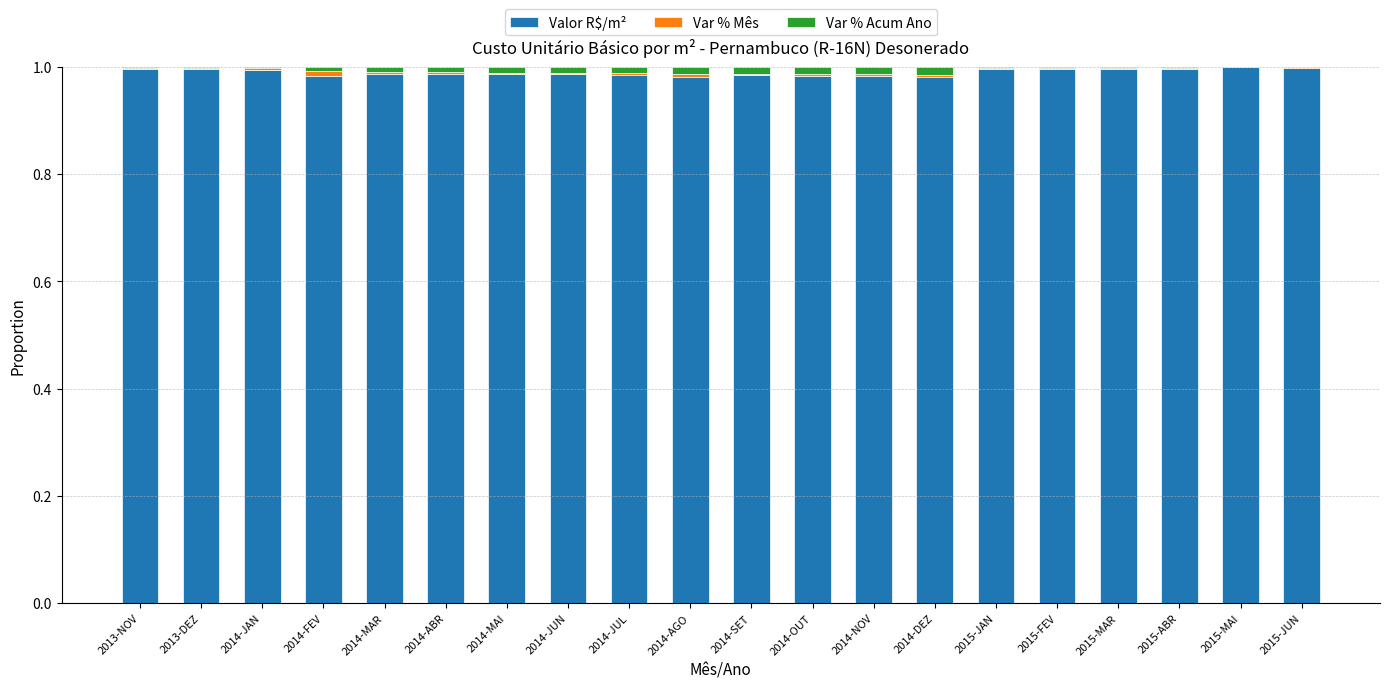

What is the sum of all Valor R$/m² values?

19.8